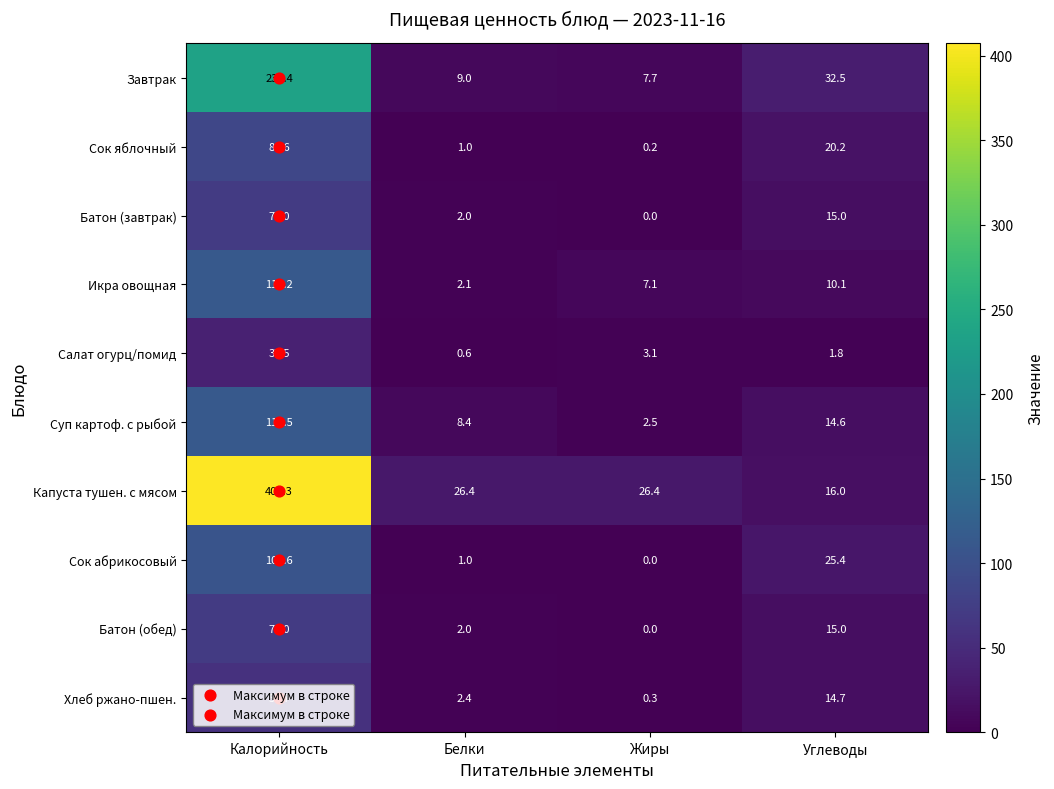

The Сок яблочный series shows 0.2 at Жиры. True or false?

True